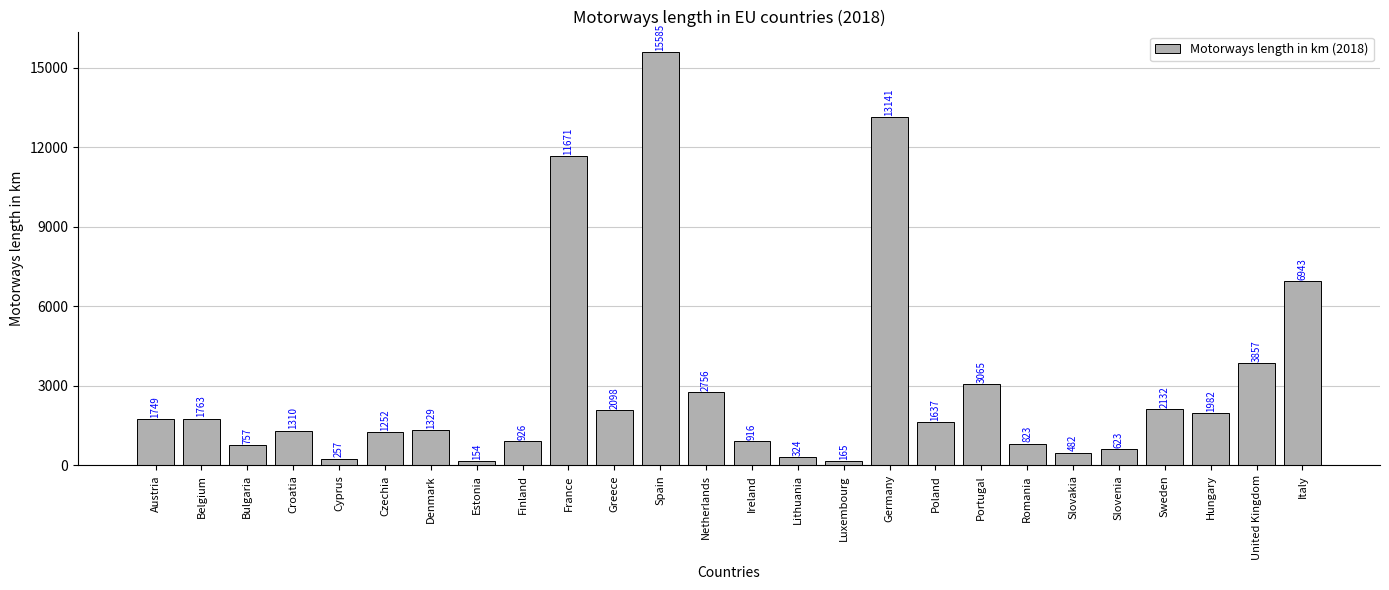

What is the approximate value at Slovenia, to the nearest 100?

600